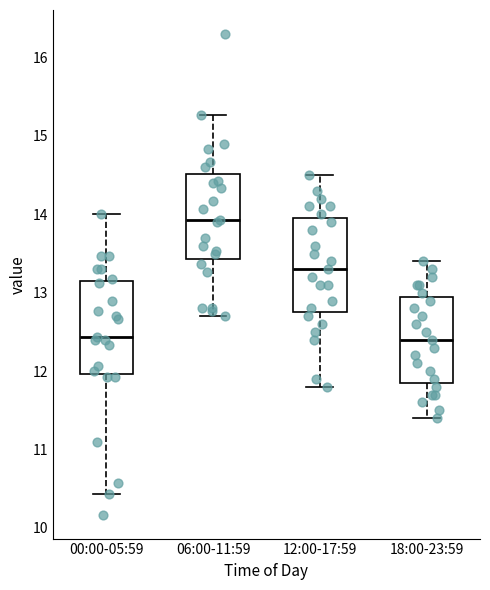

Reading left to right, read every box against the y-axis: the position of its median line, the range the box covers, and the ends of its whiskers. The values are not printed on the chart, so give them approximately, as read against the axis.

00:00-05:59: median 12.4, box 12.0 to 13.2, whiskers 10.4 to 14.0
06:00-11:59: median 13.9, box 13.4 to 14.5, whiskers 12.7 to 15.3
12:00-17:59: median 13.3, box 12.8 to 14.0, whiskers 11.8 to 14.5
18:00-23:59: median 12.4, box 11.9 to 13.0, whiskers 11.4 to 13.4